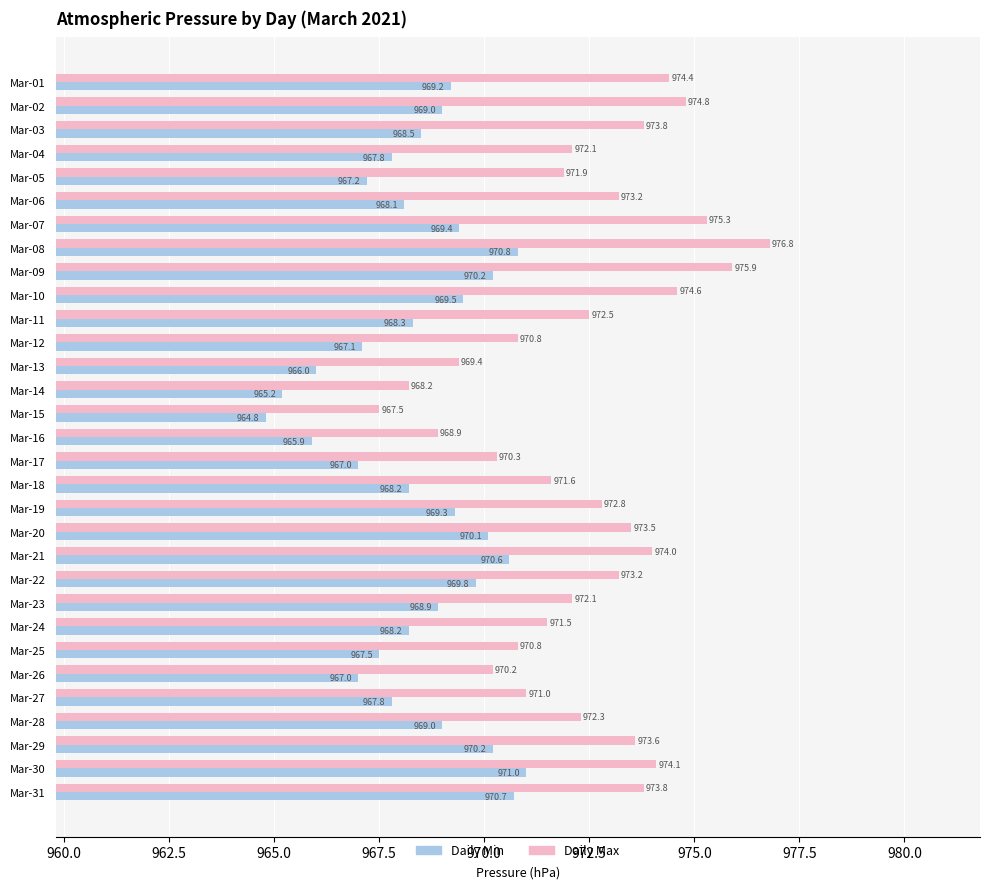

True or false: Daily Max has a value of 429.2 at Mar-12.

False